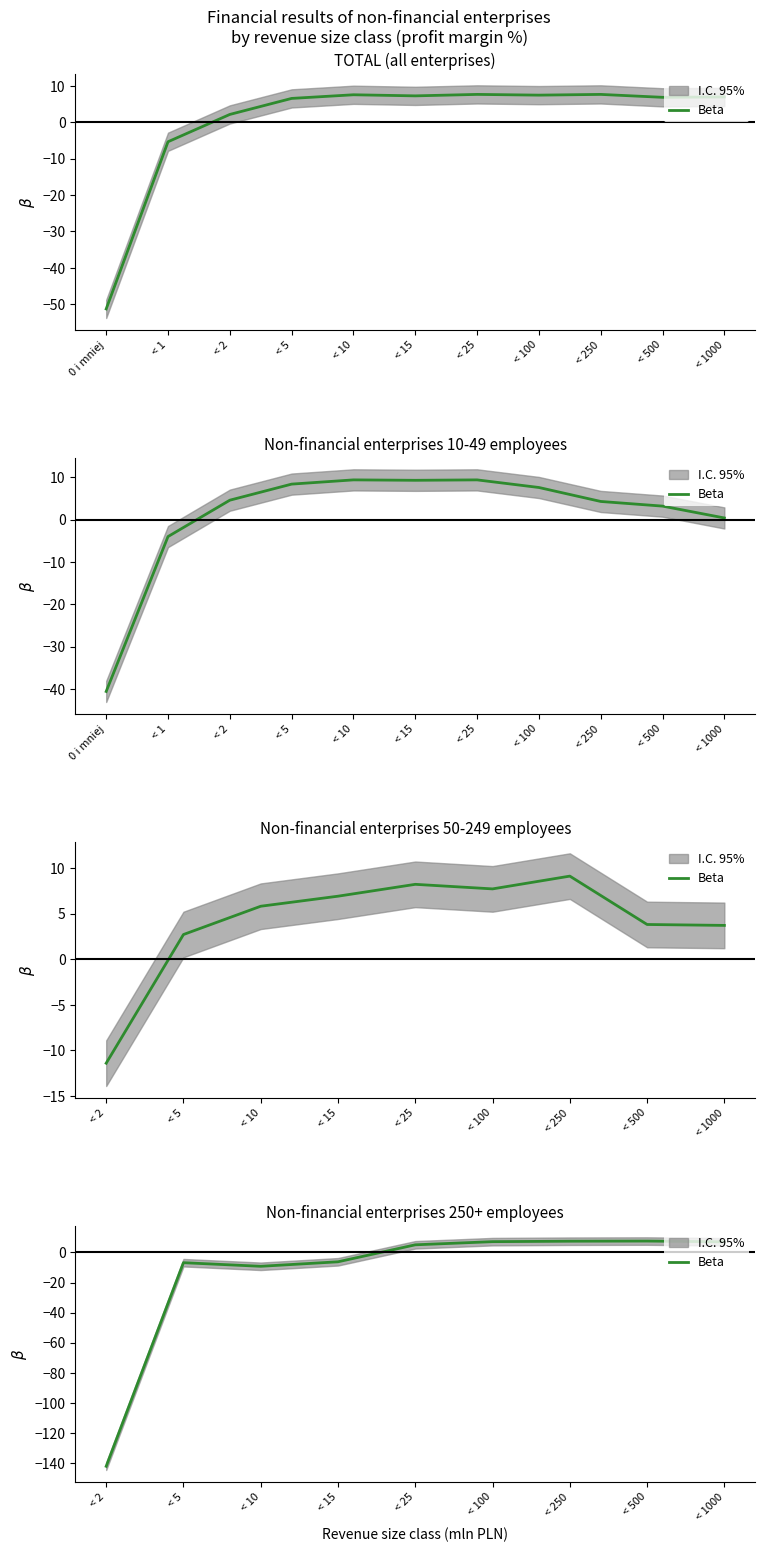

What is the sum of all values?

-130.0